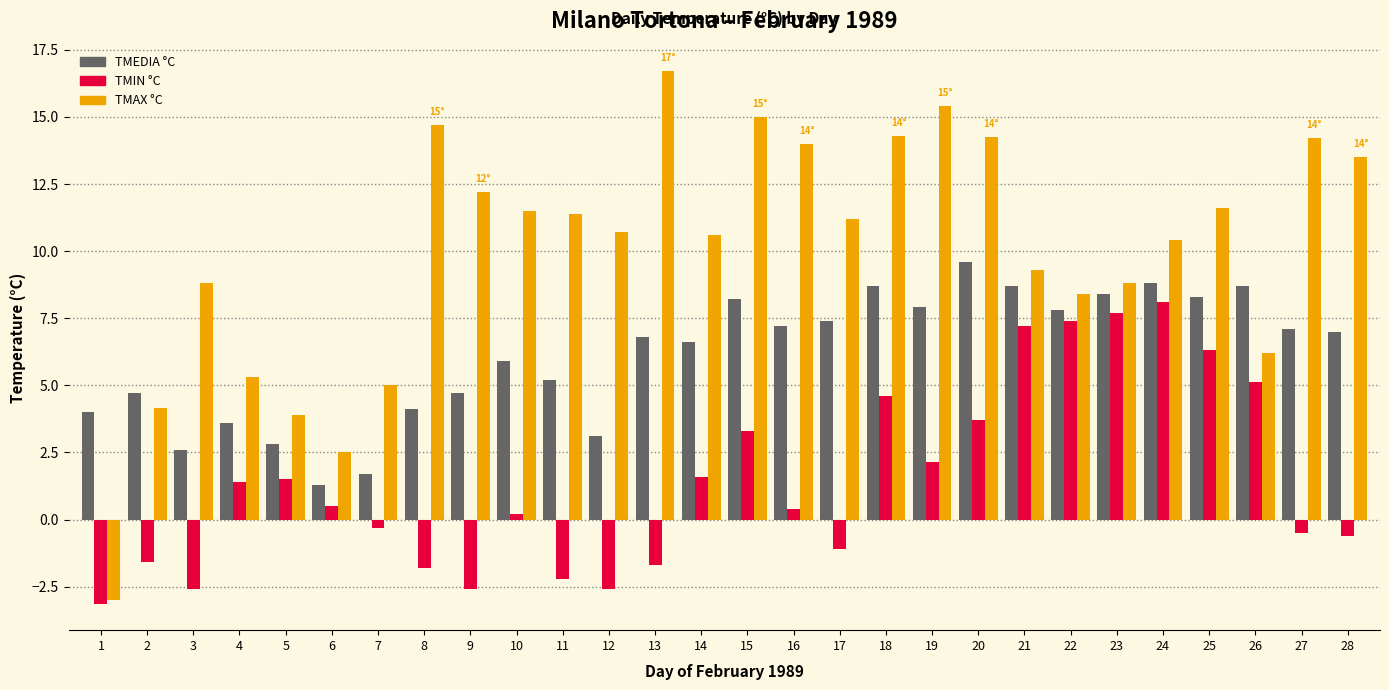

What is the maximum value for TMIN °C?

8.1